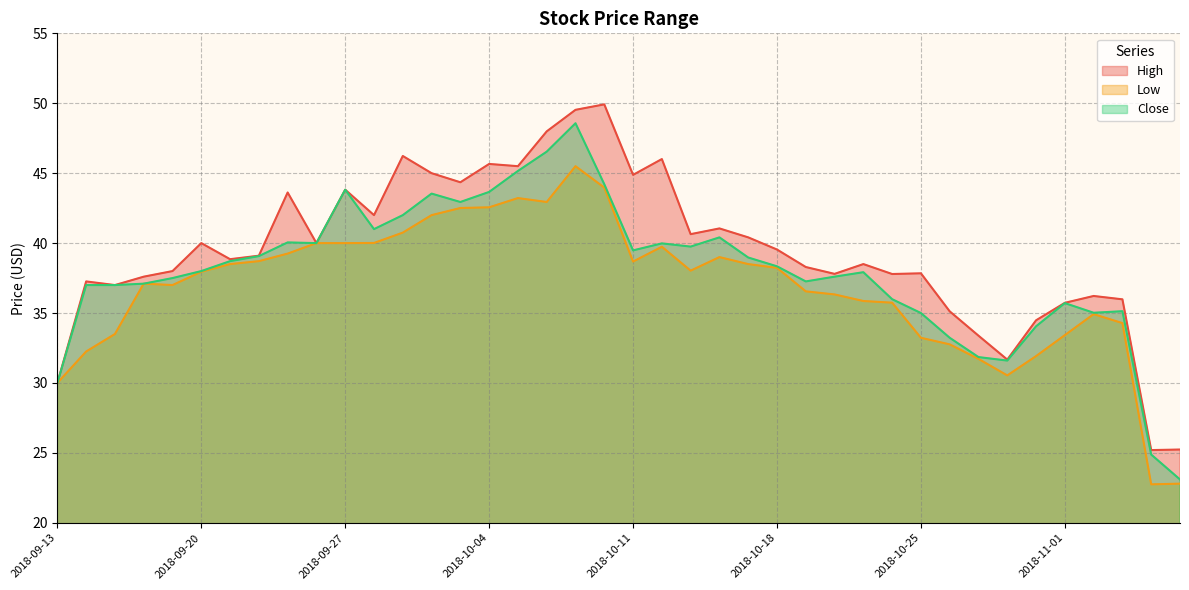

Reading left to right, extract all data points from this chart.

High: 2018-09-13=30.0	2018-09-14=37.3	2018-09-17=37.0	2018-09-18=37.6	2018-09-19=38.0	2018-09-20=40.0	2018-09-21=38.9	2018-09-24=39.1	2018-09-25=43.6	2018-09-26=40.0	2018-09-27=43.8	2018-09-28=42.0	2018-10-01=46.2	2018-10-02=45.0	2018-10-03=44.4	2018-10-04=45.7	2018-10-05=45.5	2018-10-08=48.0	2018-10-09=49.5	2018-10-10=49.9	2018-10-11=44.9	2018-10-12=46.0	2018-10-15=40.6	2018-10-16=41.0	2018-10-17=40.4	2018-10-18=39.5	2018-10-19=38.3	2018-10-22=37.8	2018-10-23=38.5	2018-10-24=37.8	2018-10-25=37.8	2018-10-26=35.1	2018-10-29=33.4	2018-10-30=31.7	2018-10-31=34.5	2018-11-01=35.7	2018-11-02=36.2	2018-11-05=36.0	2018-11-06=25.2	2018-11-07=25.2
Low: 2018-09-13=30.0	2018-09-14=32.2	2018-09-17=33.5	2018-09-18=37.1	2018-09-19=37.0	2018-09-20=38.0	2018-09-21=38.5	2018-09-24=38.7	2018-09-25=39.2	2018-09-26=40.0	2018-09-27=40.0	2018-09-28=40.0	2018-10-01=40.8	2018-10-02=42.0	2018-10-03=42.5	2018-10-04=42.6	2018-10-05=43.2	2018-10-08=42.9	2018-10-09=45.5	2018-10-10=44.0	2018-10-11=38.7	2018-10-12=39.7	2018-10-15=38.0	2018-10-16=39.0	2018-10-17=38.5	2018-10-18=38.2	2018-10-19=36.5	2018-10-22=36.3	2018-10-23=35.9	2018-10-24=35.7	2018-10-25=33.2	2018-10-26=32.8	2018-10-29=31.7	2018-10-30=30.5	2018-10-31=31.9	2018-11-01=33.4	2018-11-02=34.9	2018-11-05=34.3	2018-11-06=22.8	2018-11-07=22.8
Close: 2018-09-13=30.0	2018-09-14=37.0	2018-09-17=37.0	2018-09-18=37.1	2018-09-19=37.5	2018-09-20=38.0	2018-09-21=38.7	2018-09-24=39.1	2018-09-25=40.0	2018-09-26=40.0	2018-09-27=43.8	2018-09-28=41.0	2018-10-01=42.0	2018-10-02=43.5	2018-10-03=42.9	2018-10-04=43.7	2018-10-05=45.2	2018-10-08=46.5	2018-10-09=48.6	2018-10-10=44.2	2018-10-11=39.5	2018-10-12=40.0	2018-10-15=39.8	2018-10-16=40.4	2018-10-17=39.0	2018-10-18=38.3	2018-10-19=37.3	2018-10-22=37.6	2018-10-23=37.9	2018-10-24=36.0	2018-10-25=35.0	2018-10-26=33.2	2018-10-29=31.9	2018-10-30=31.6	2018-10-31=34.0	2018-11-01=35.7	2018-11-02=35.0	2018-11-05=35.1	2018-11-06=24.9	2018-11-07=23.1